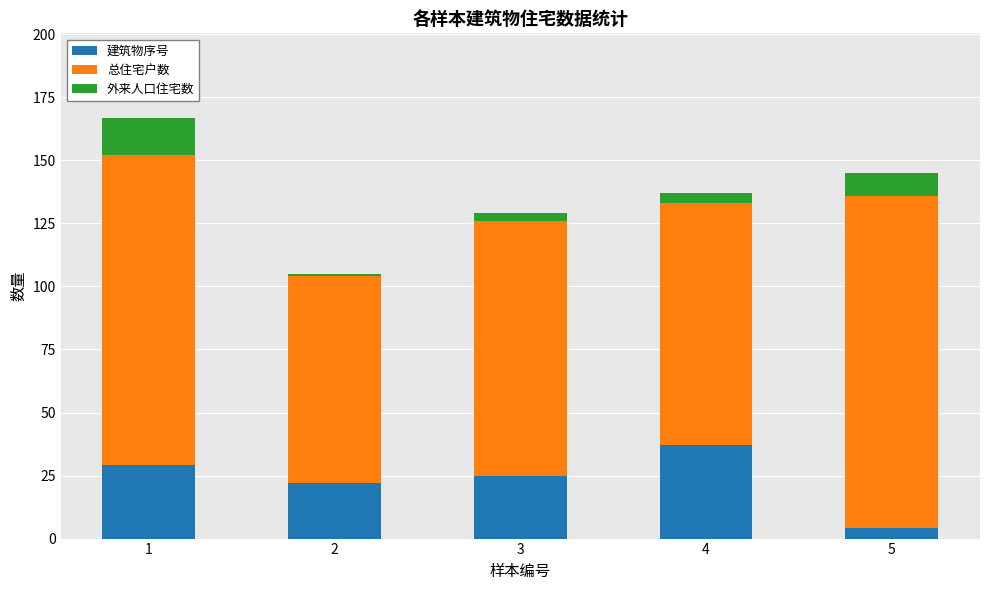

Count the number of categories in the chart.

5